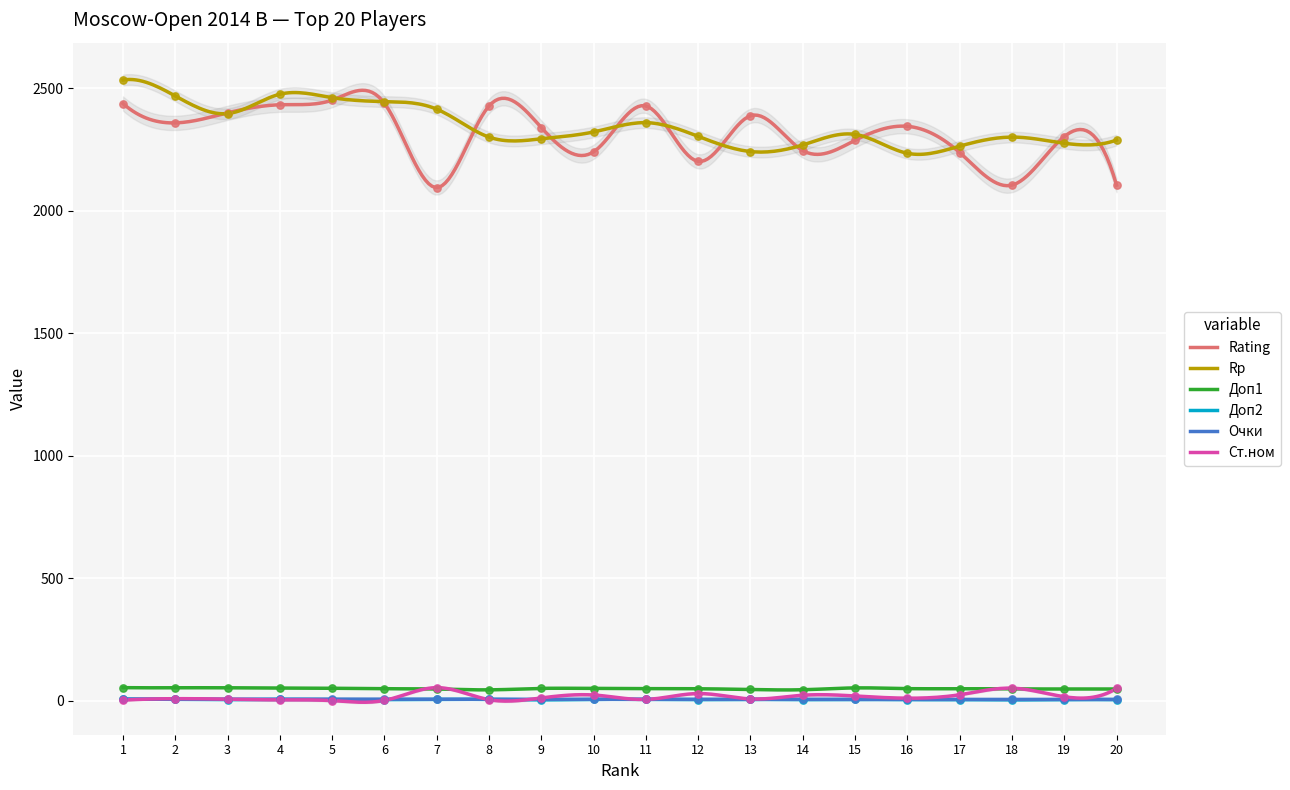

Which series reaches the minimum Y coordinate?

Ст.ном